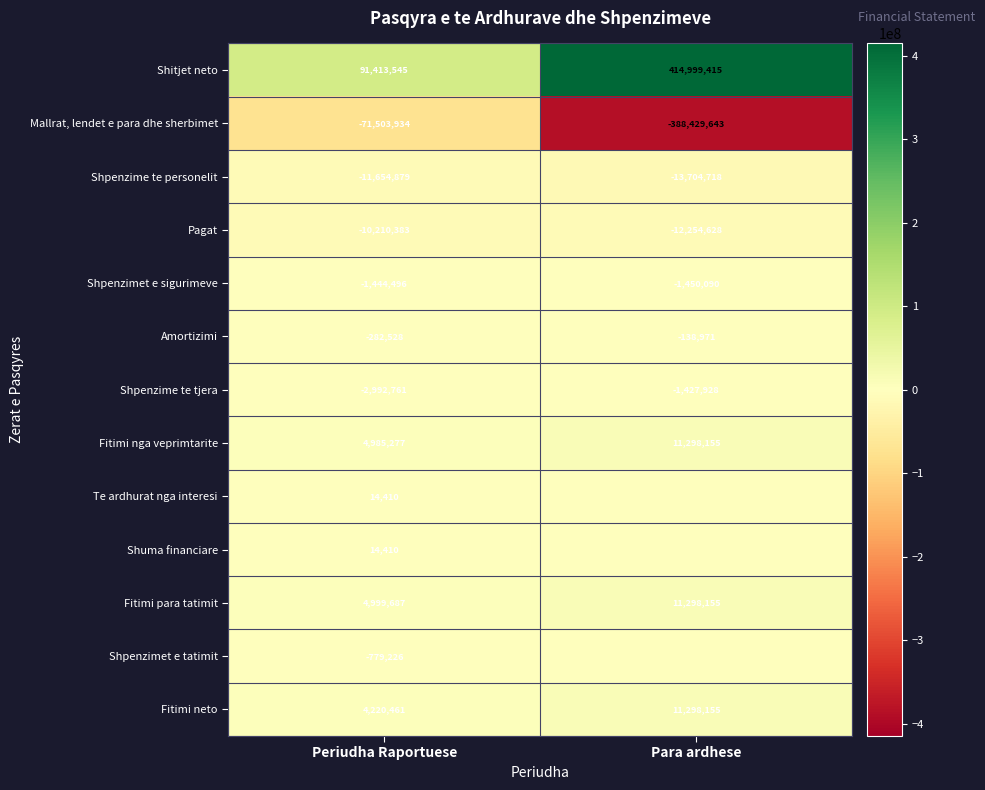

Is it true that Shpenzime te personelit equals -13704718 at Para ardhese?

True